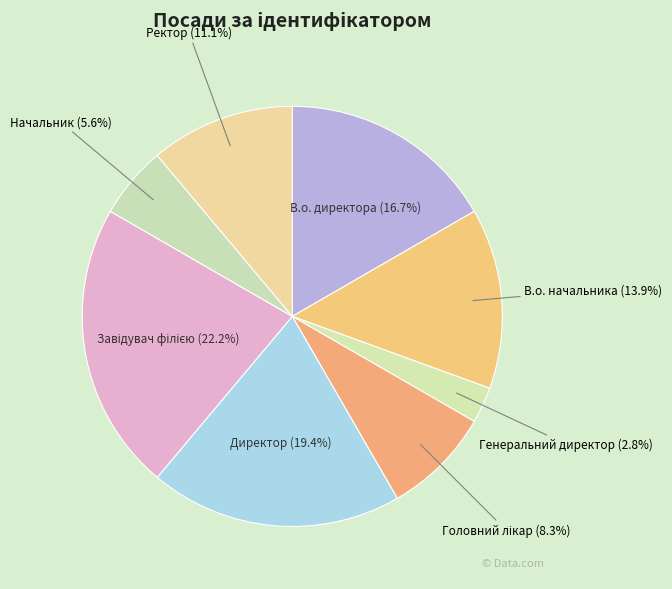

True or false: Начальник accounts for 6% of the total.

True